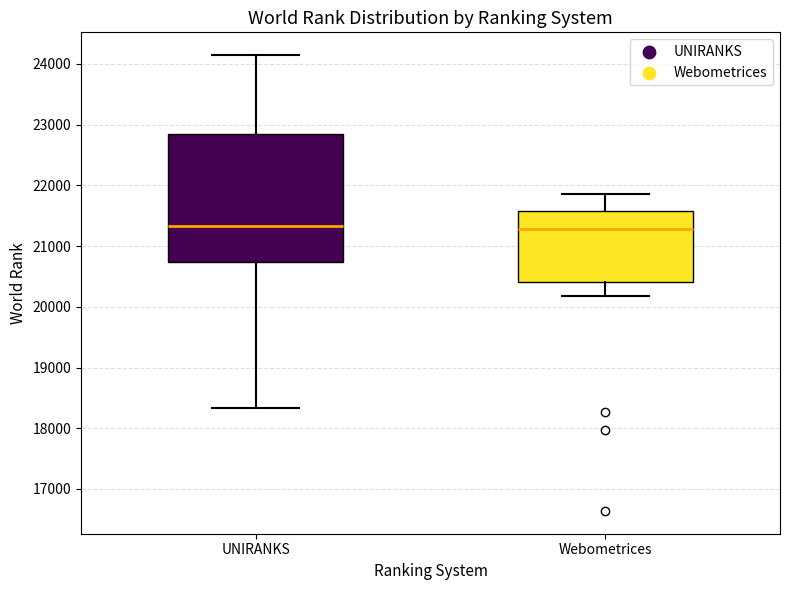

Which box is the tallest, from its lower edge to its upper edge?

UNIRANKS